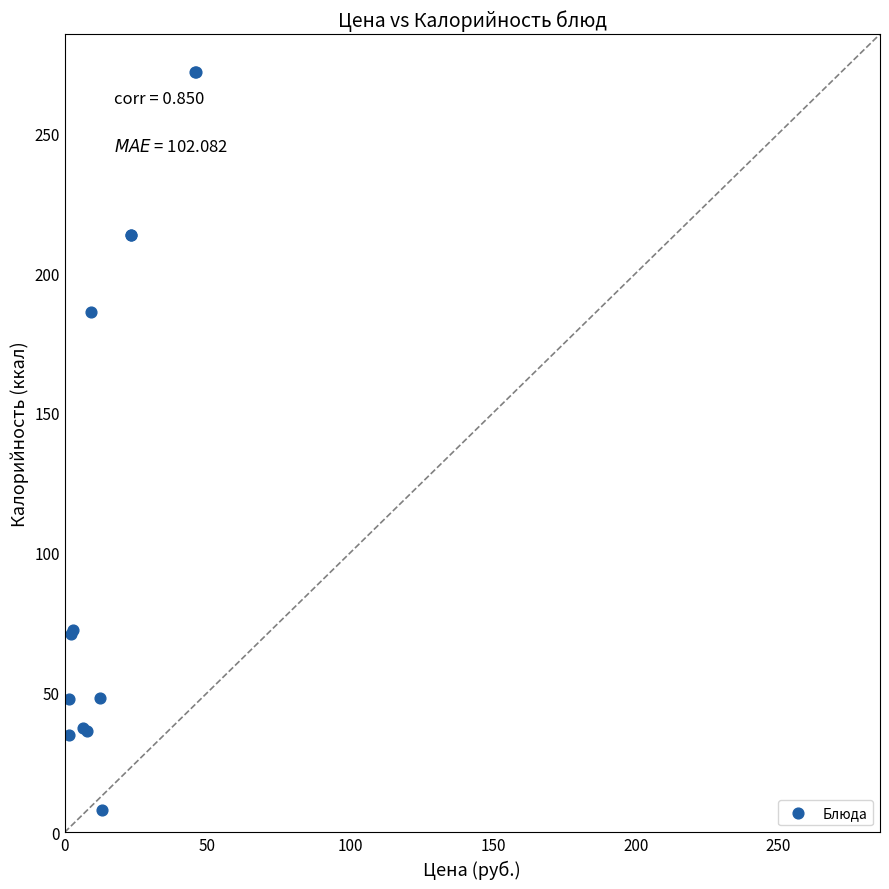

What Y value in the scatter plot is closest to 139?

186.0